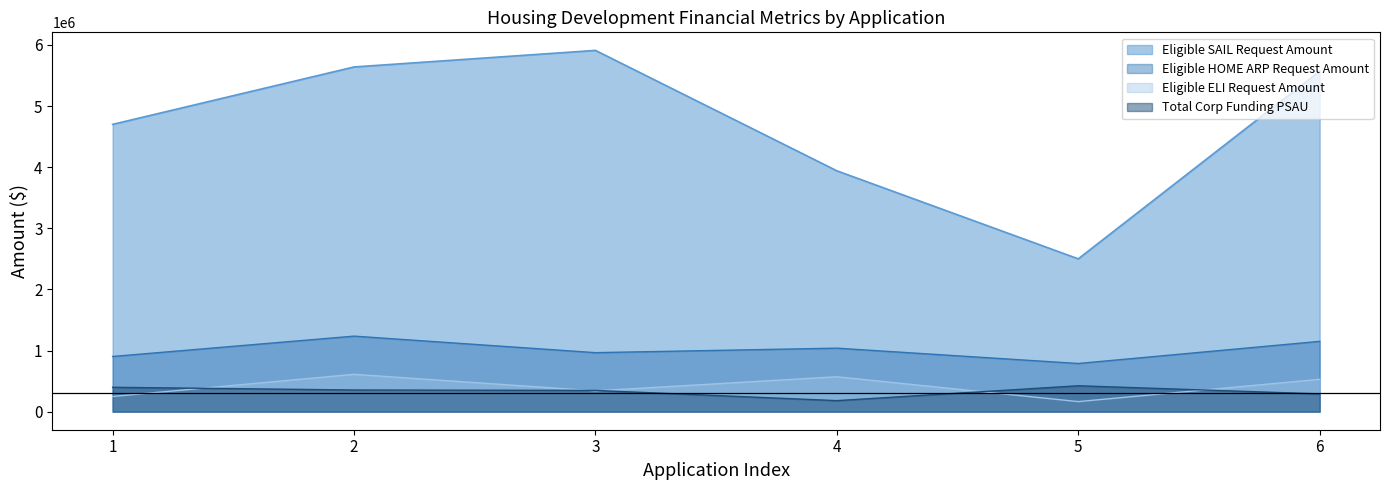

Is it true that Eligible SAIL Request Amount equals 5909900.0 at 3?

True